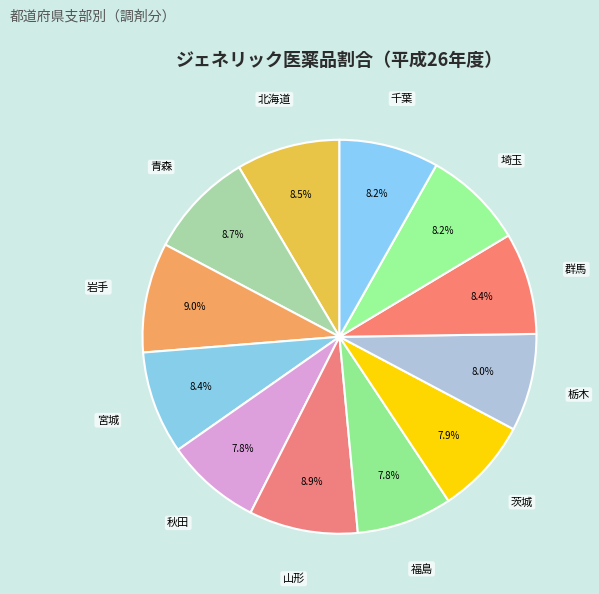

Count the number of slices in the pie.

12